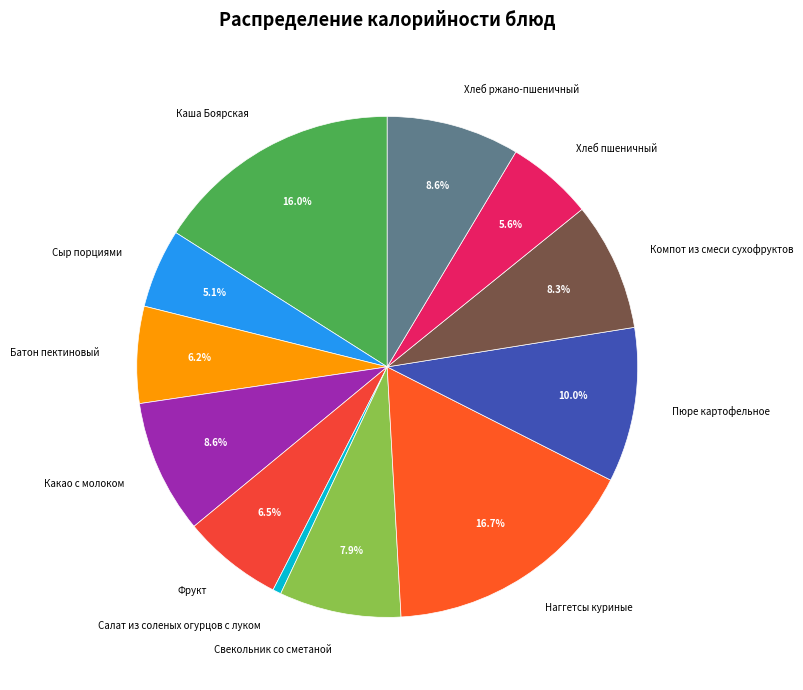

Does Компот из смеси сухофруктов represent more than half of the total?

No